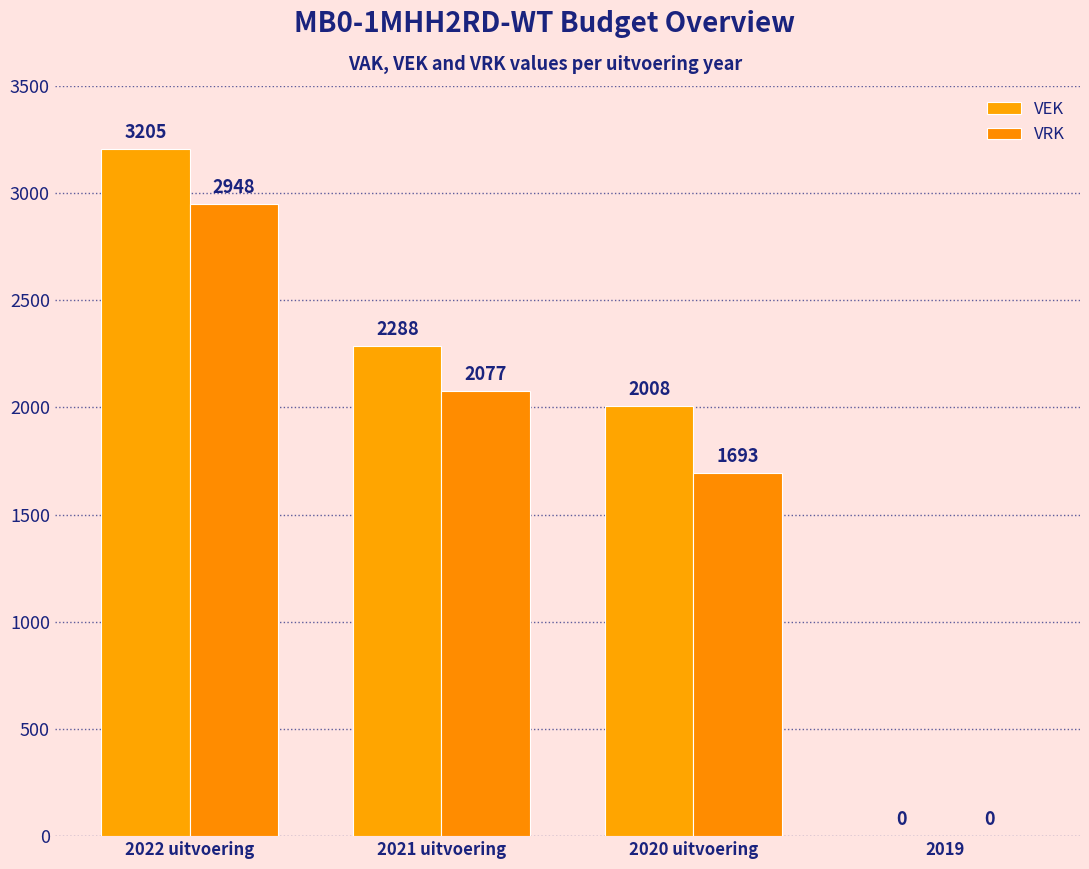

At which category is the sum across all series the highest?

2022 uitvoering